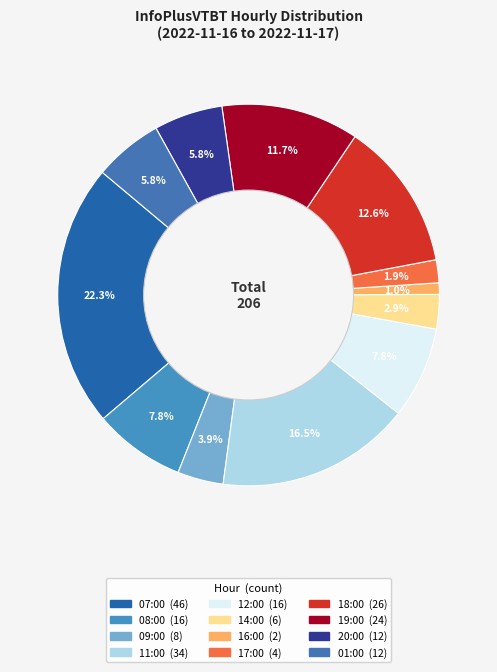

Combined, what portion of the pie is 12:00 and 09:00?

11.7%